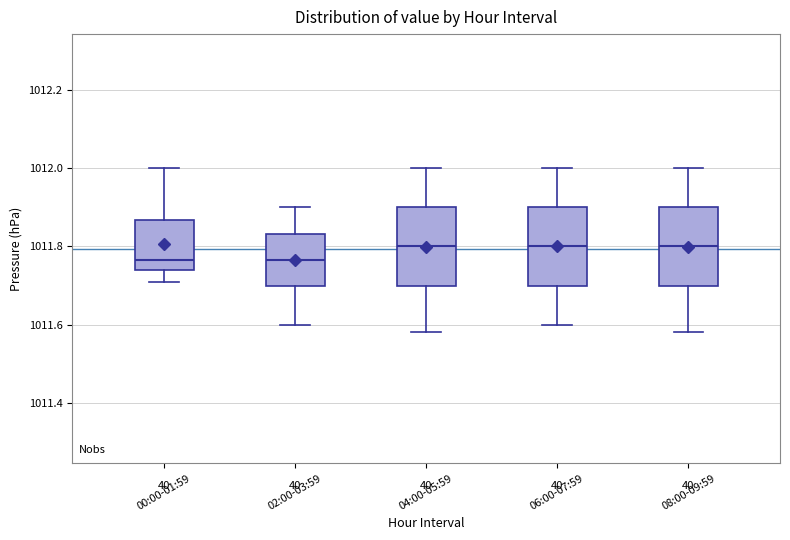

Reading left to right, transcribe this box plot: for each box, give where its median line is, the range the box spans, and where its two whiskers end, as read against the y-axis. The values are not printed on the chart, so give them approximately, as read against the axis.

00:00-01:59: median 1011.76, box 1011.74 to 1011.86, whiskers 1011.72 to 1012.00
02:00-03:59: median 1011.76, box 1011.70 to 1011.84, whiskers 1011.60 to 1011.90
04:00-05:59: median 1011.80, box 1011.70 to 1011.90, whiskers 1011.58 to 1012.00
06:00-07:59: median 1011.80, box 1011.70 to 1011.90, whiskers 1011.60 to 1012.00
08:00-09:59: median 1011.80, box 1011.70 to 1011.90, whiskers 1011.58 to 1012.00